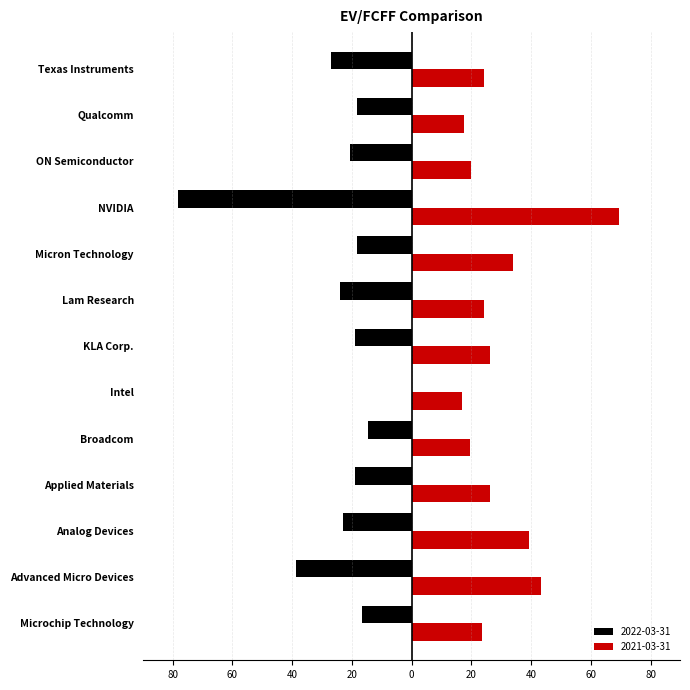

List the series in order of their peak value, lowest first.

2022-03-31, 2021-03-31